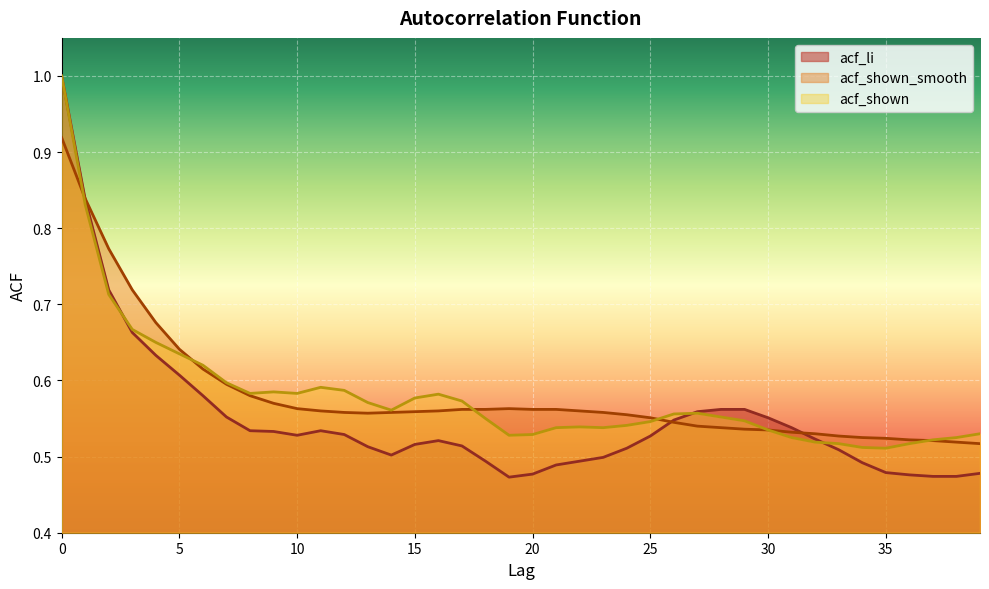

The acf_li series shows 0.1 at 16. True or false?

False